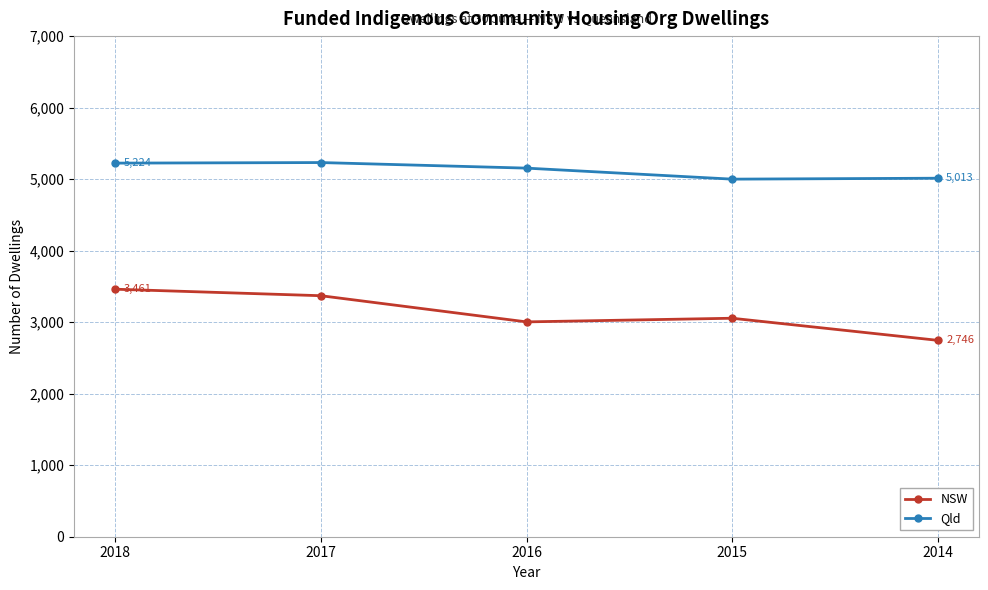

How many data points does each series have?

5